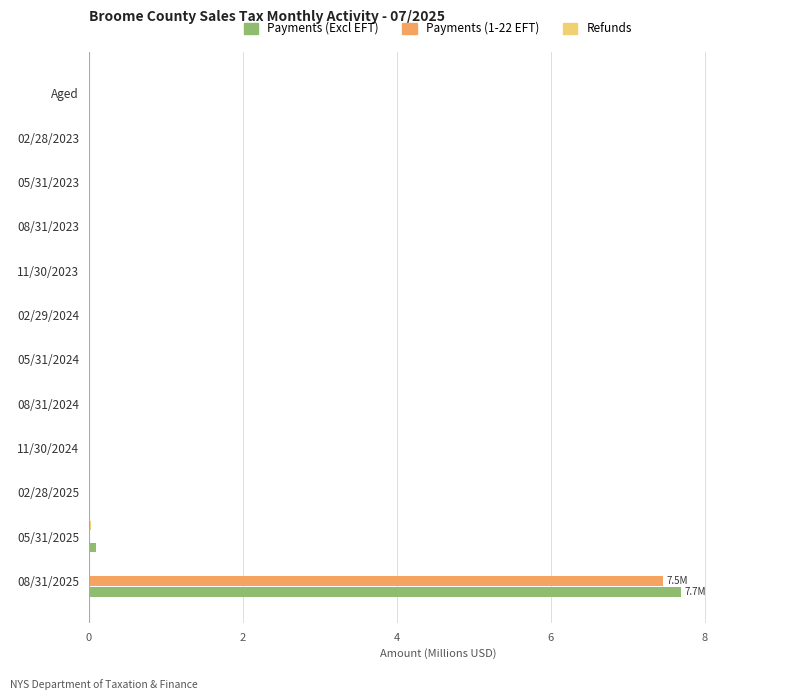

At which category is the sum across all series the highest?

08/31/2025